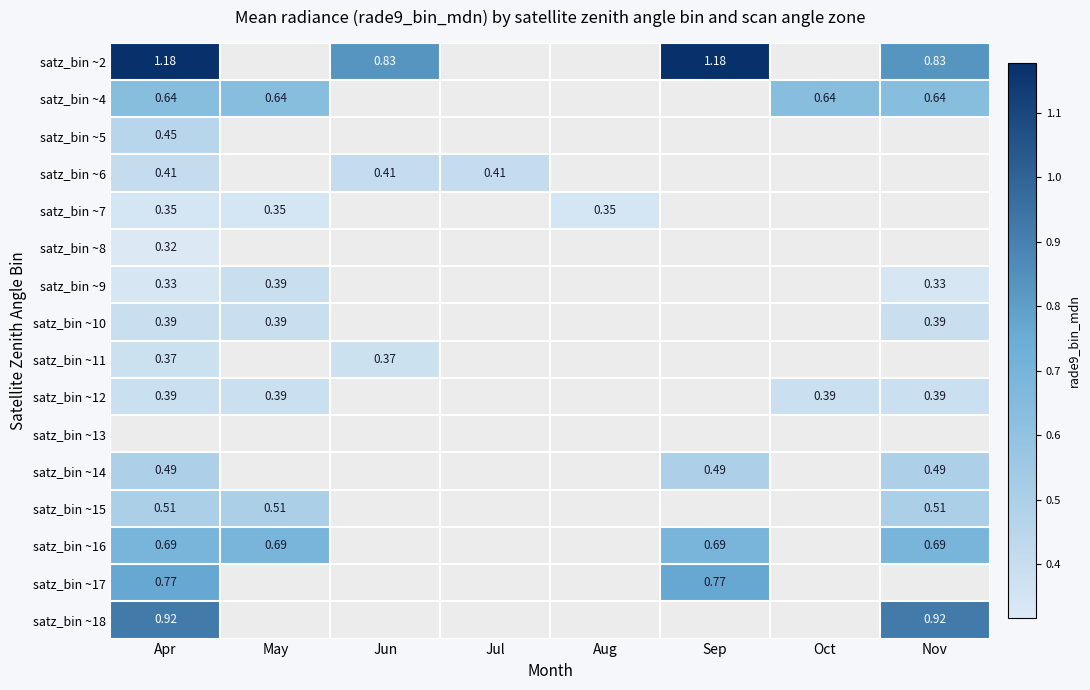

What is the maximum value for satz_bin ~4?

0.6